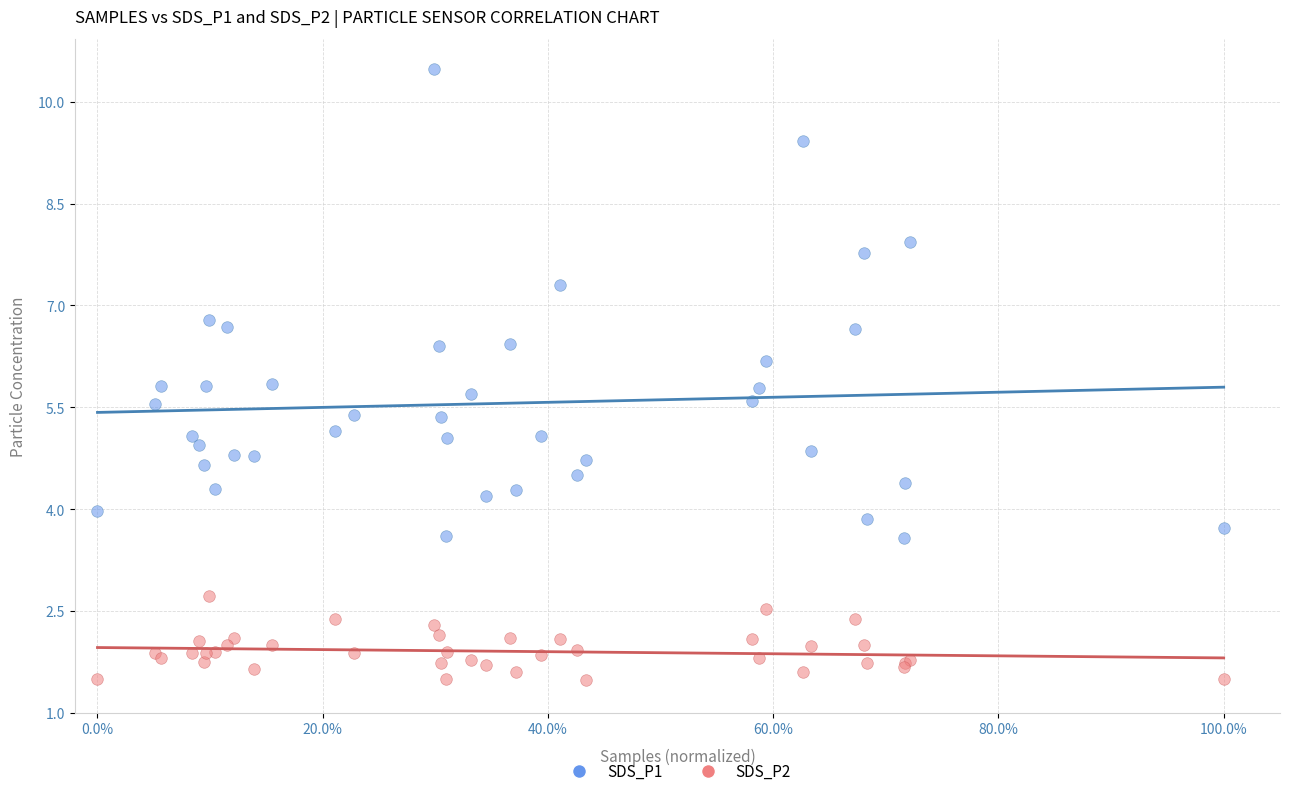

Which series reaches the minimum Y coordinate?

SDS_P2